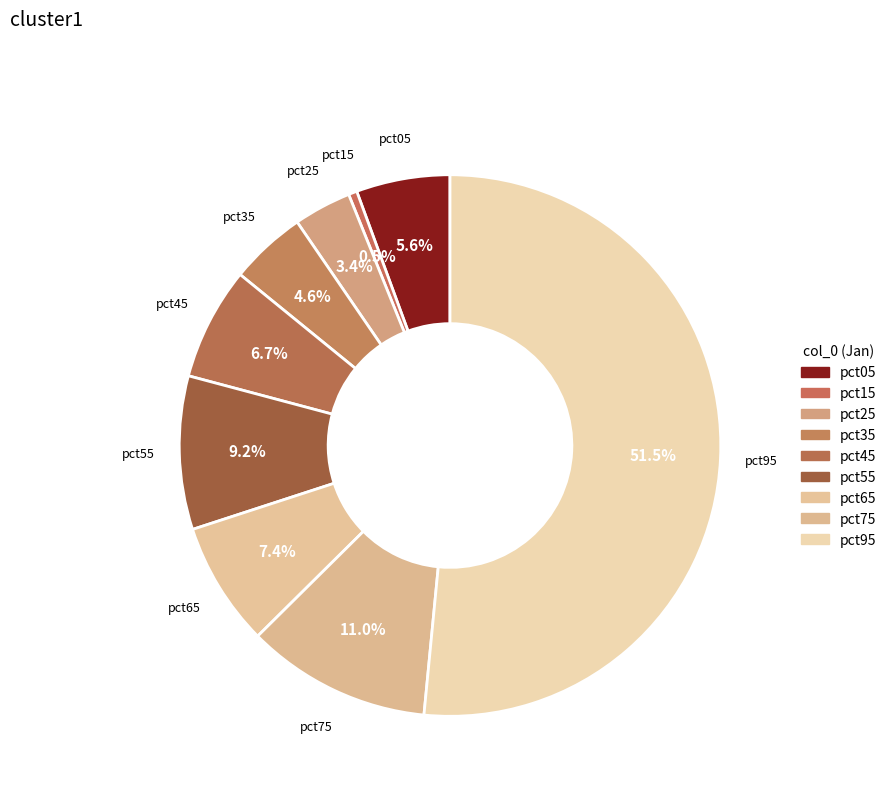

Rank the categories by value from highest to lowest.

pct95, pct75, pct55, pct65, pct45, pct05, pct35, pct25, pct15